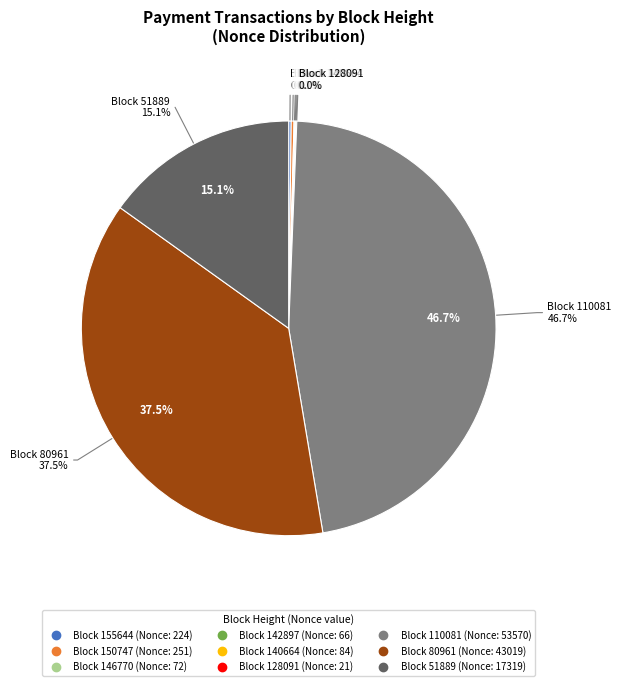

To the nearest percent, what is the difference between the largest and smallest slice percentages?

47%